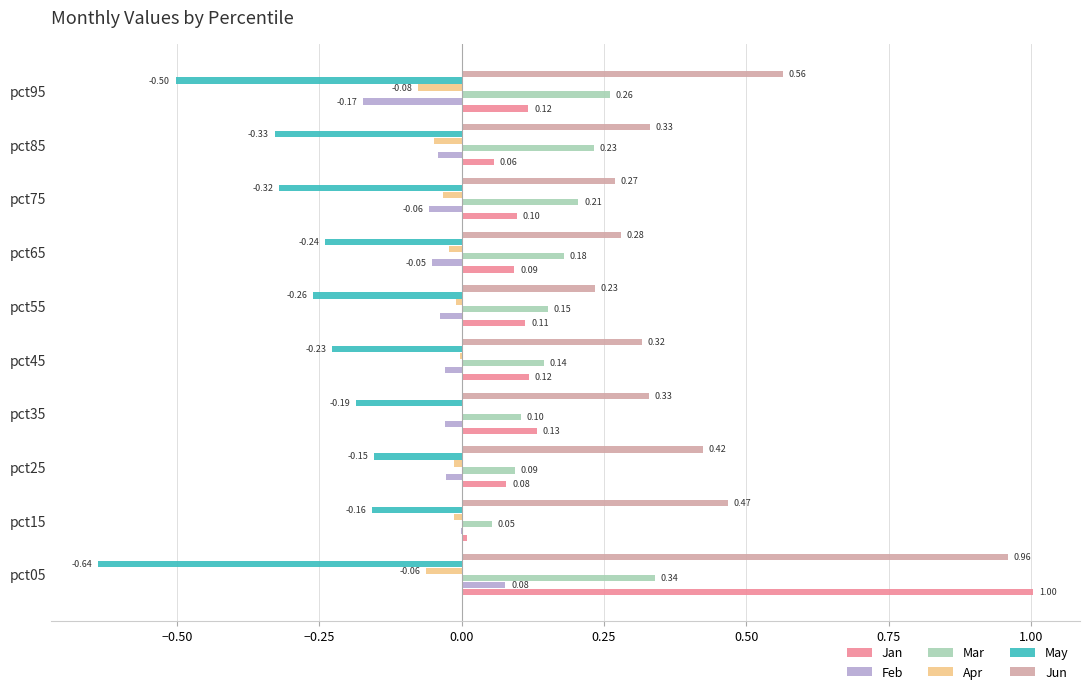

What is the sum of all Jan values?

1.8